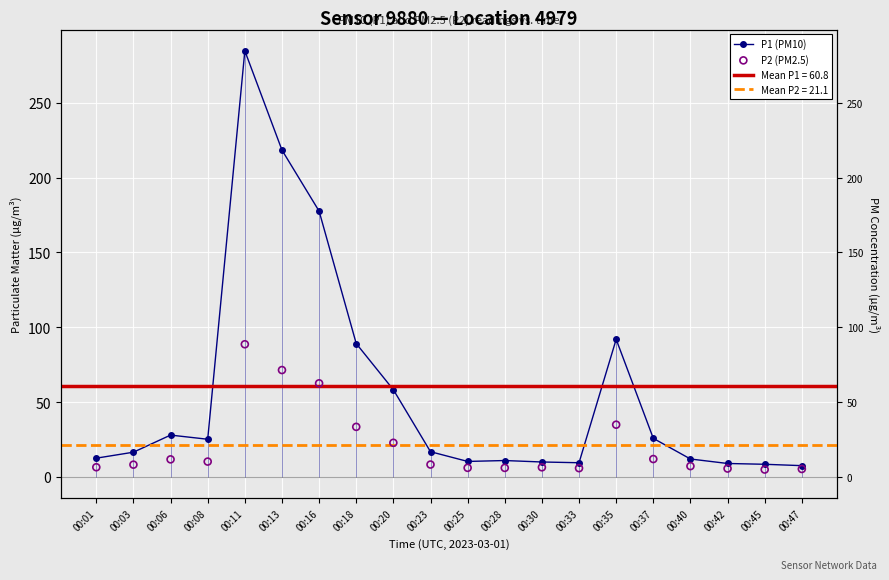

Which series has the largest total across all categories?

P1 (PM10)